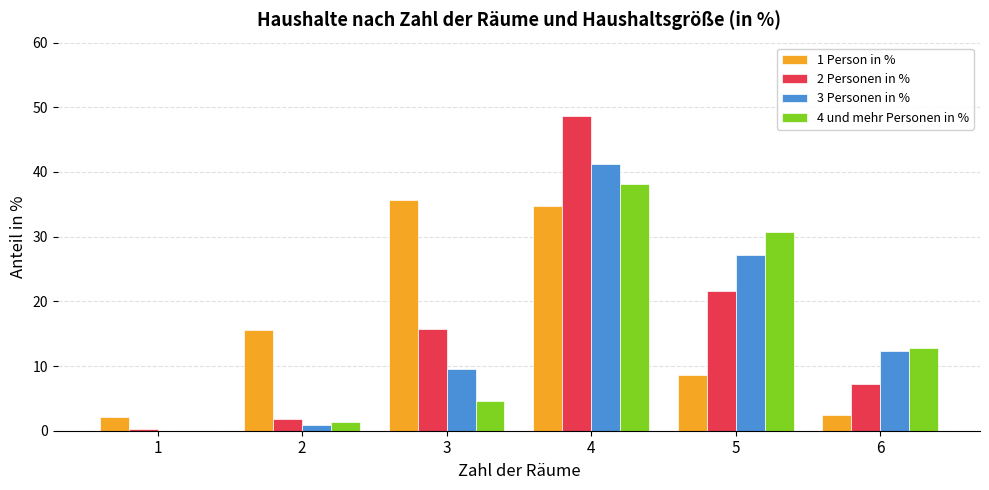

At which category is the sum across all series the highest?

4